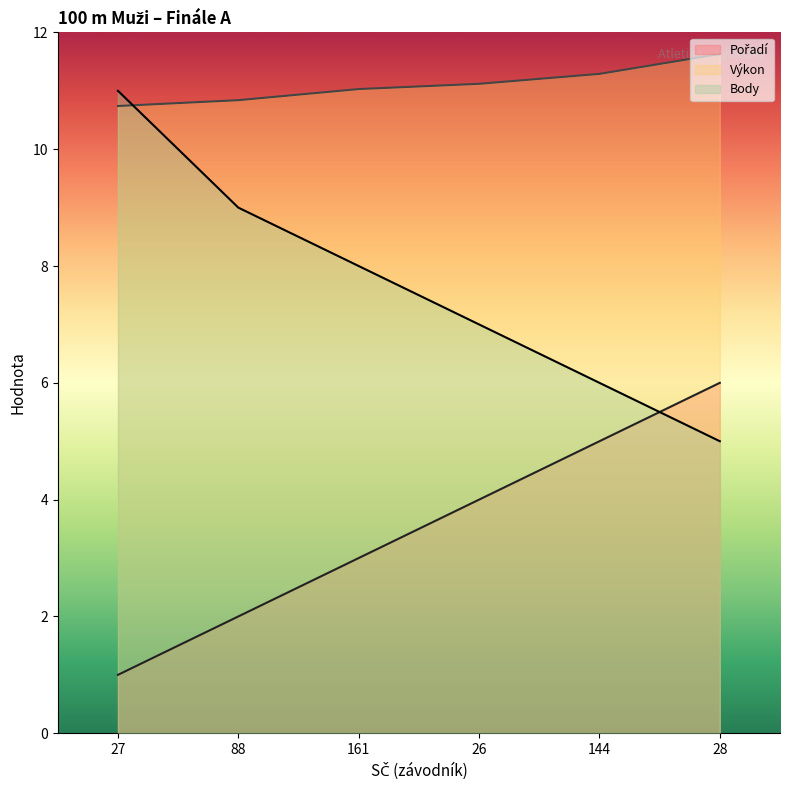

At which category is the sum across all series the highest?

27